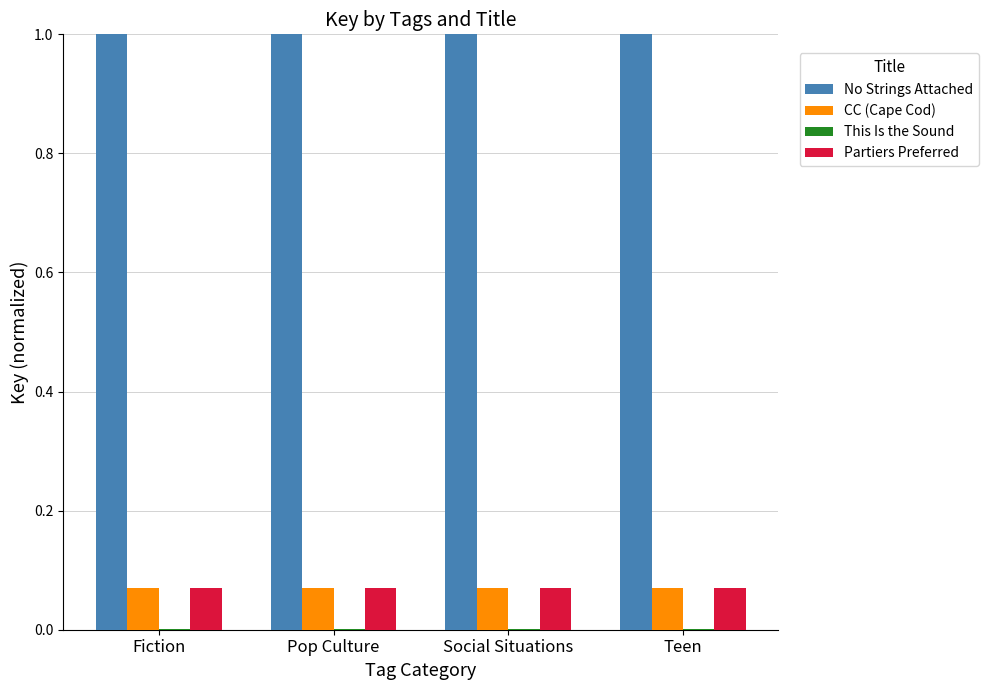

What is the sum of all Partiers Preferred values?

0.3